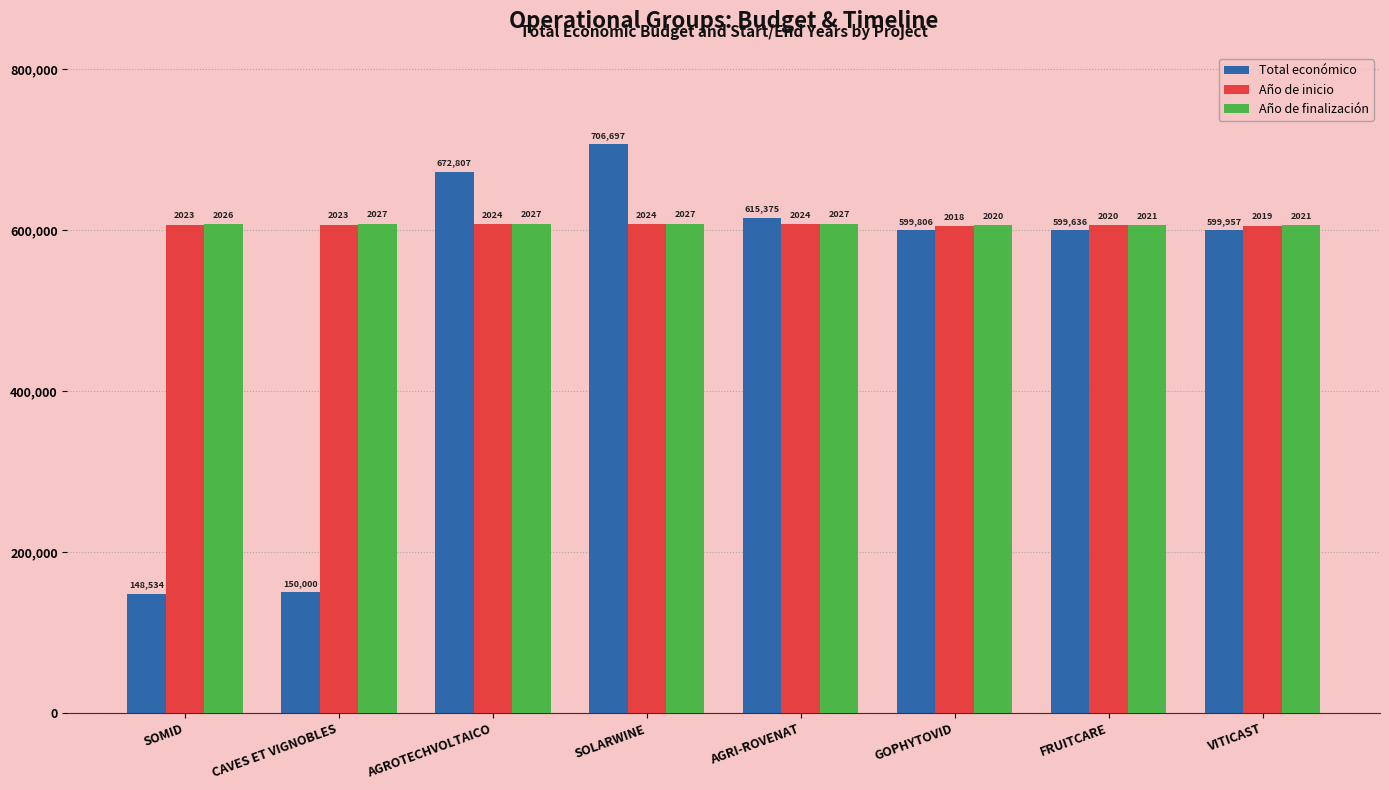

What are all the series names shown in the legend?

Total económico, Año de inicio, Año de finalización